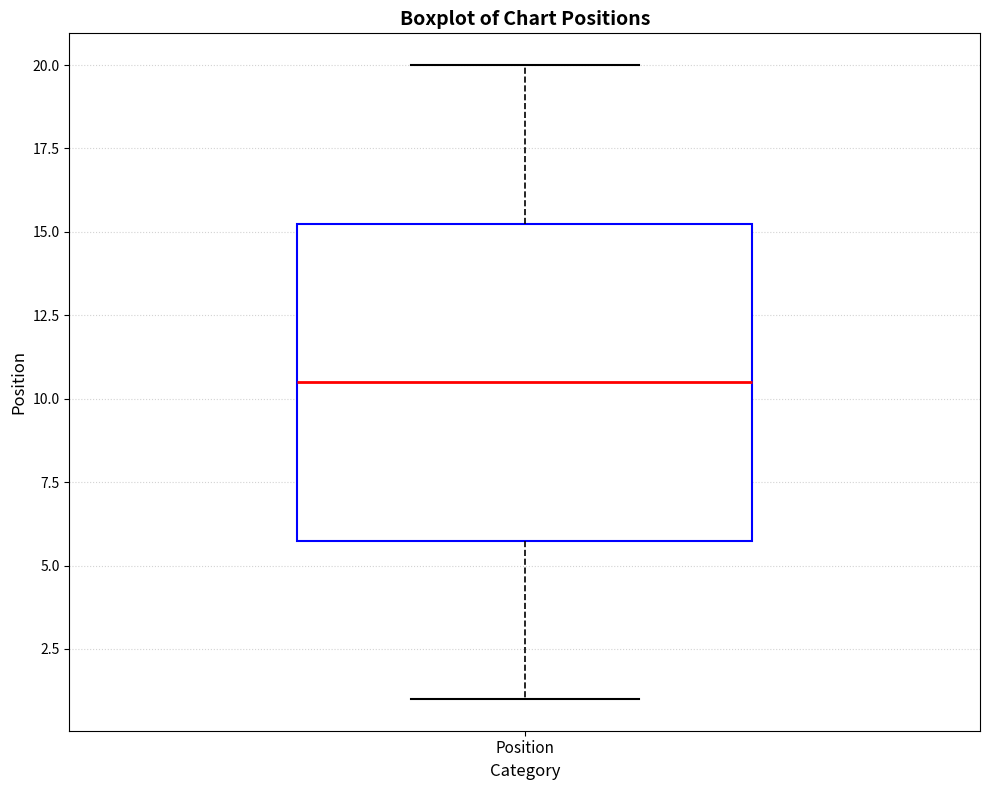

Where does the upper whisker of the box for Position end on the y-axis? The values are not printed on the chart, so give them approximately, as read against the axis.

20.0